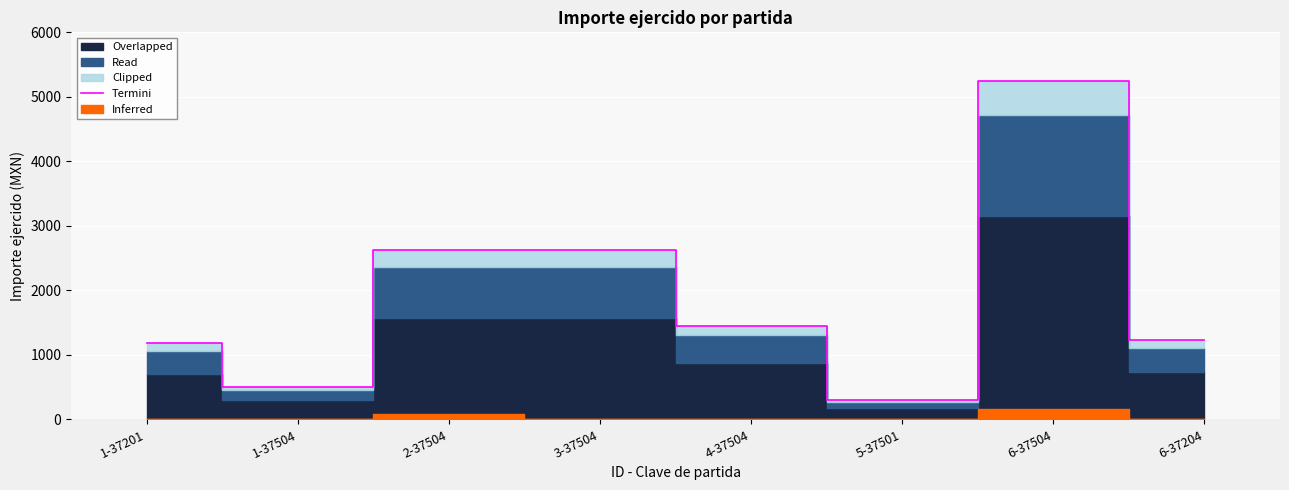

Is it true that the value at 6-37504 is 5250.0?

True